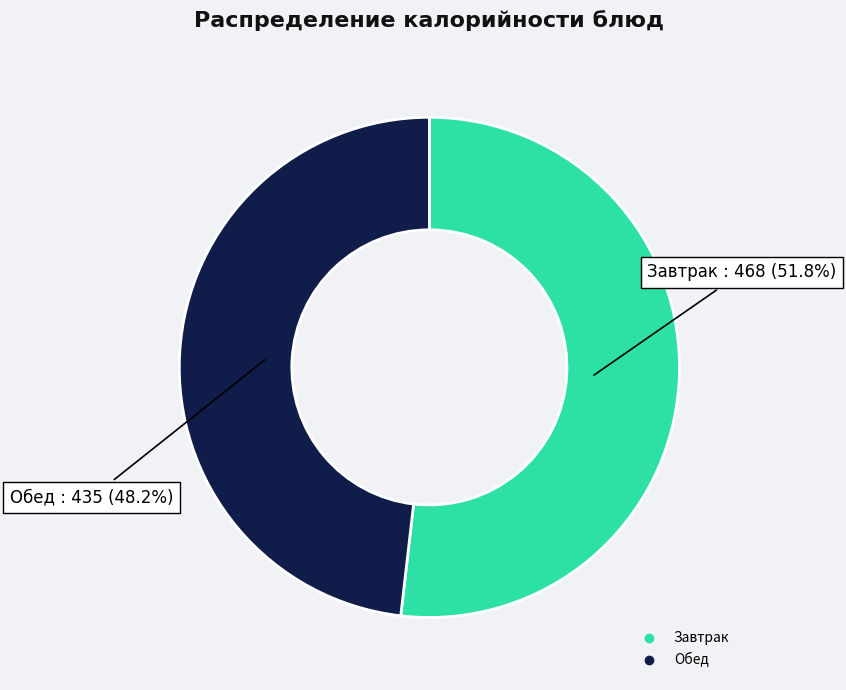

Is there any slice that represents more than half of the pie?

Yes